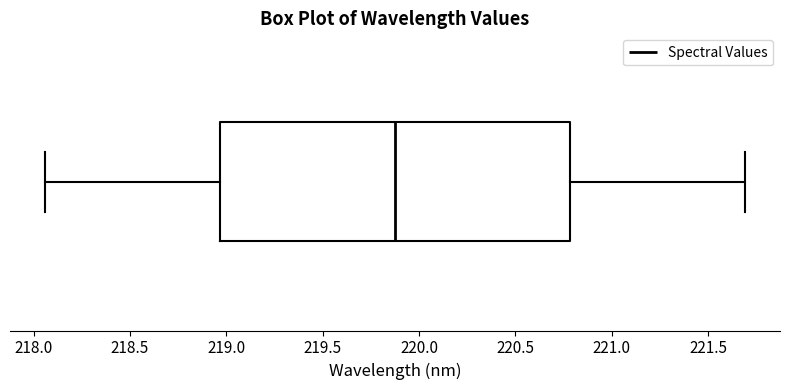

Read this box plot against the x-axis: the position of the median line, the range covered by the box, and the ends of both whiskers. The values are not printed on the chart, so give them approximately, as read against the axis.

median 219.90, box 218.95 to 220.80, whiskers 218.05 to 221.70